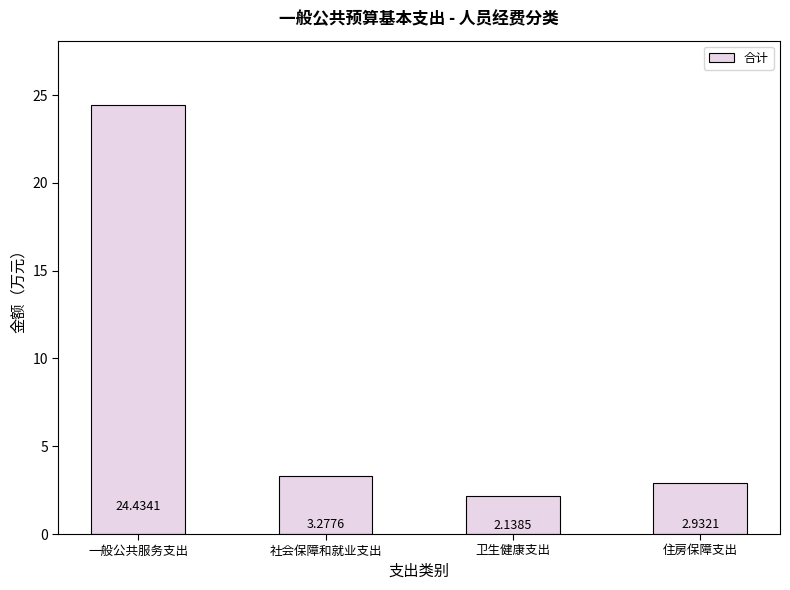

Rank the categories by value from highest to lowest.

一般公共服务支出, 社会保障和就业支出, 住房保障支出, 卫生健康支出